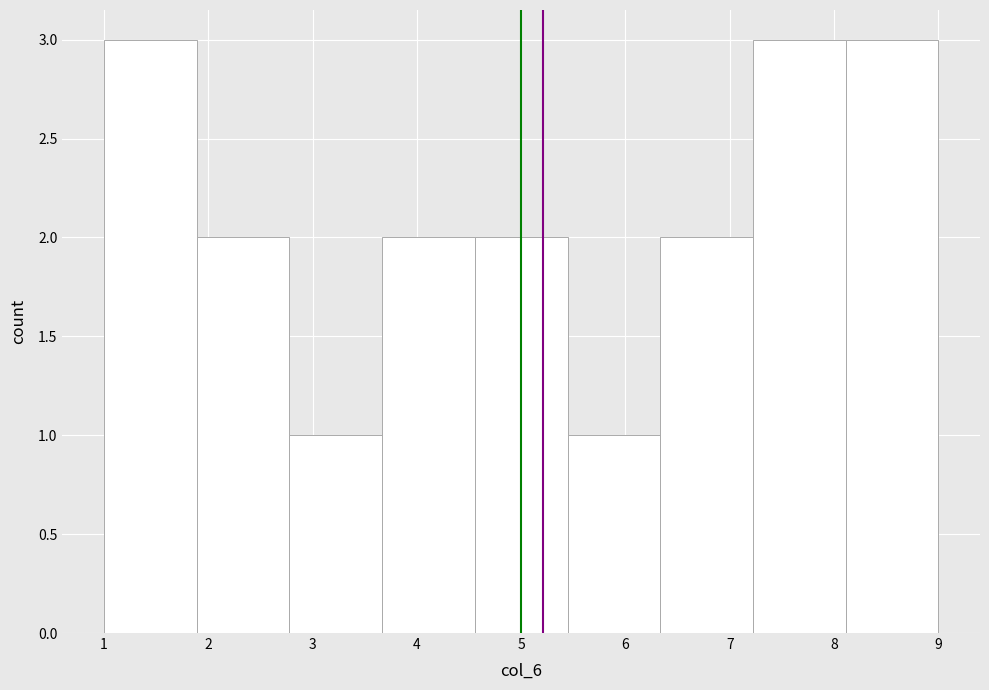

Reading left to right, transcribe this chart: for each bar, give the range it covers on the x-axis and its height. Neither the bar edges nor the heights are printed on the chart, so give them approximately, as read against the axes.

1.0 to 1.9: 3
1.9 to 2.8: 2
2.8 to 3.7: 1
3.7 to 4.6: 2
4.6 to 5.4: 2
5.4 to 6.3: 1
6.3 to 7.2: 2
7.2 to 8.1: 3
8.1 to 9.0: 3